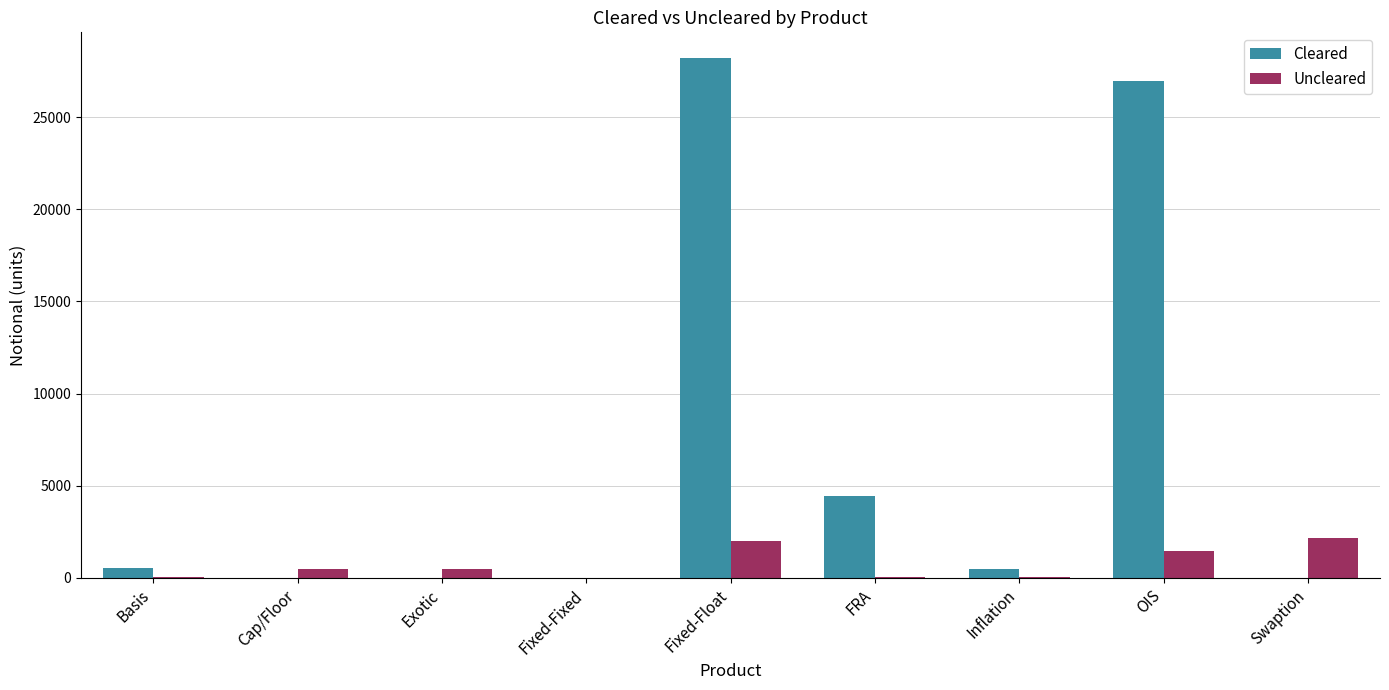

Does the chart contain stacked bars?

No